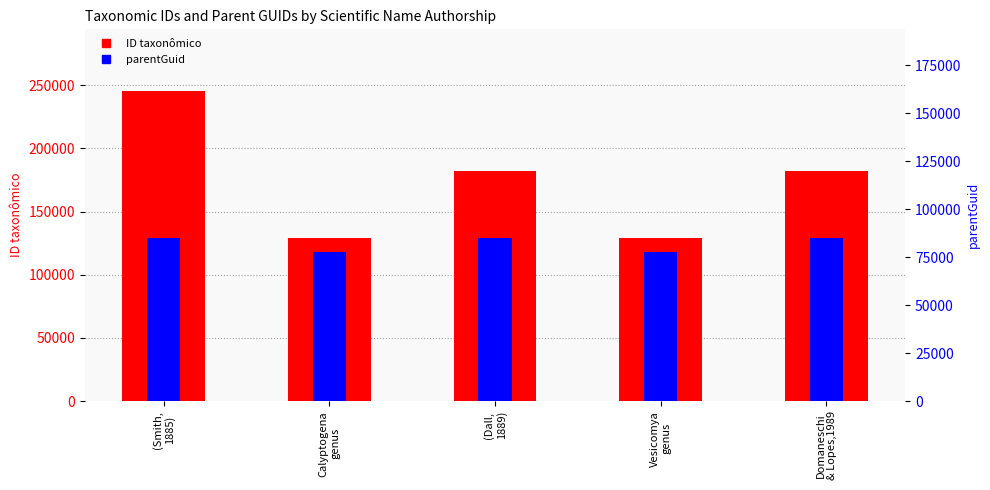

What is the label of the 4th bar from the left?

Vesicomya
genus